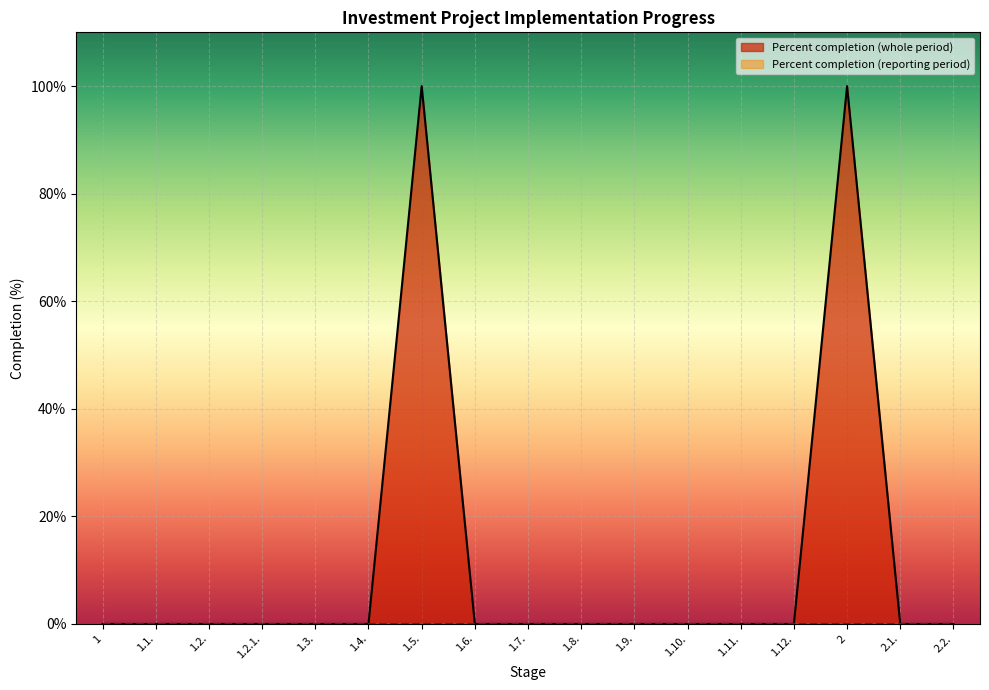

True or false: the data shows 0 at 1.3..

True